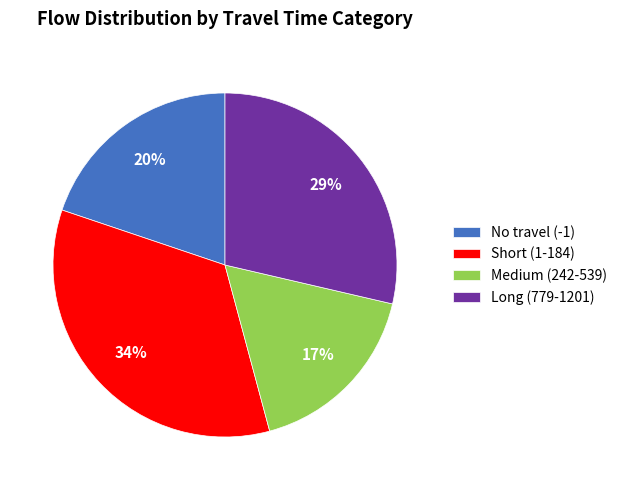

Is there a majority slice in this chart?

No